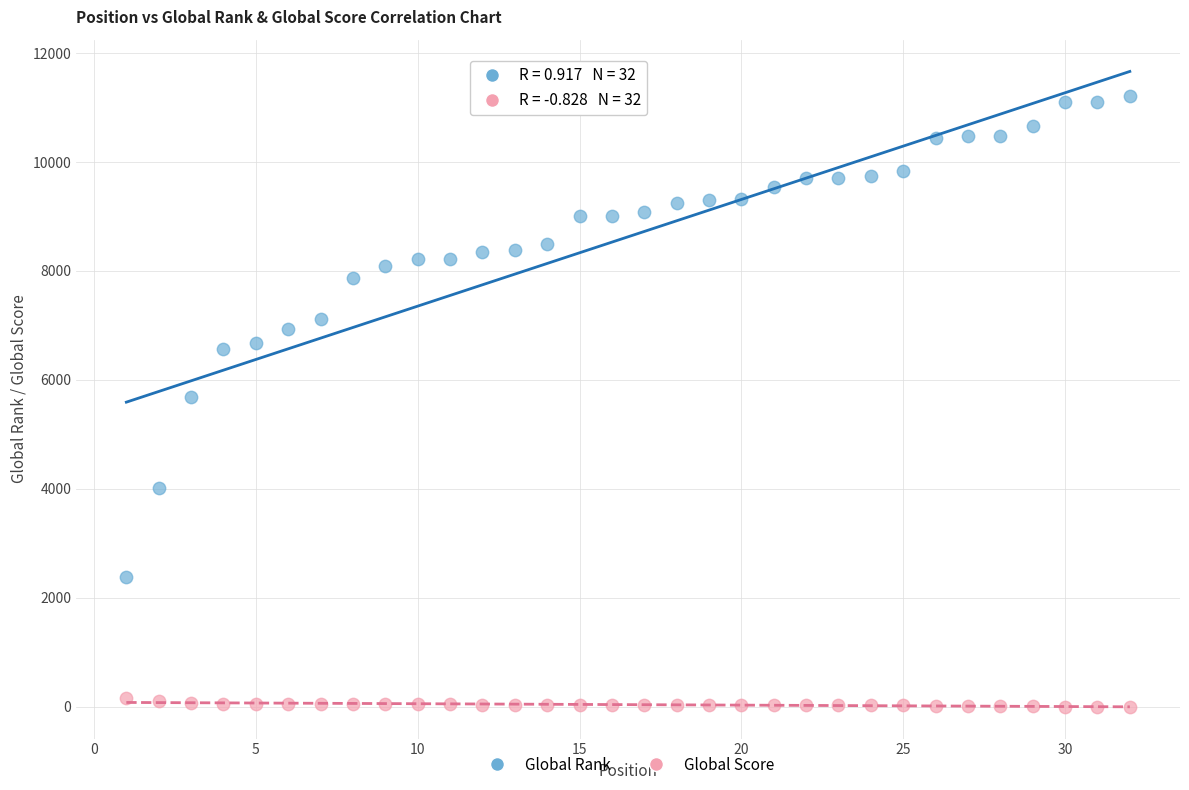

Which series reaches the minimum Y coordinate?

Global Score